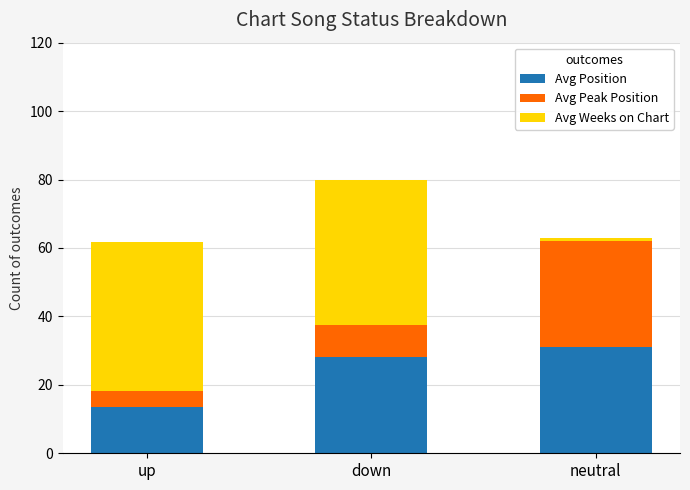

At which category is the sum across all series the highest?

down